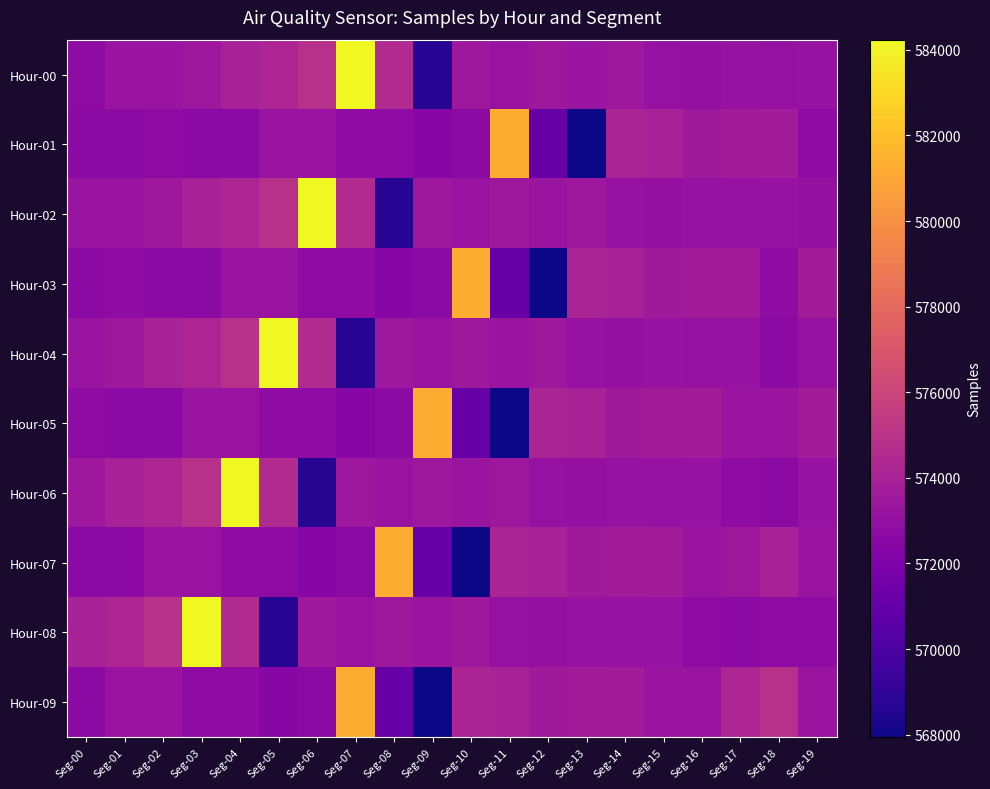

Between Seg-02 and Seg-03, which series saw the biggest shift?

Hour-08